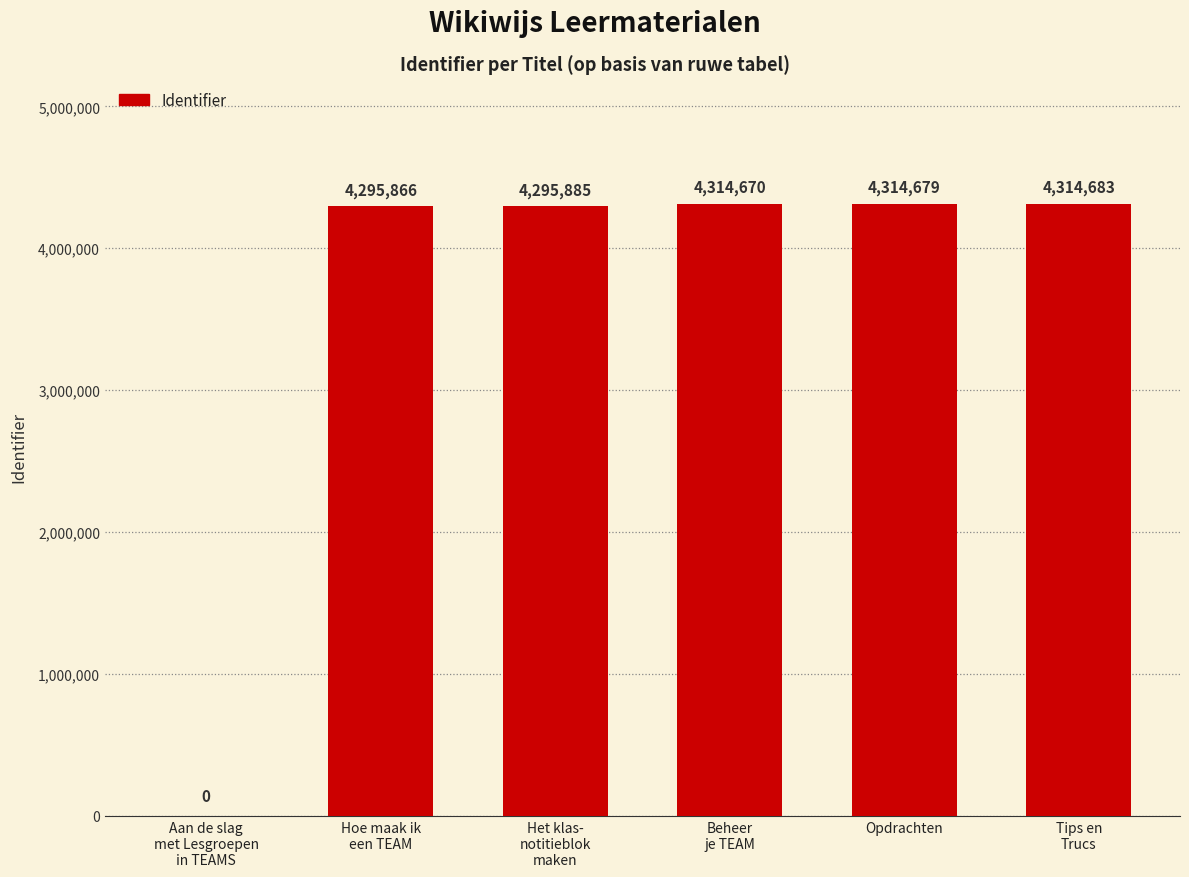

What value does the data have at Hoe maak ik
een TEAM, to the nearest 50?

4295850